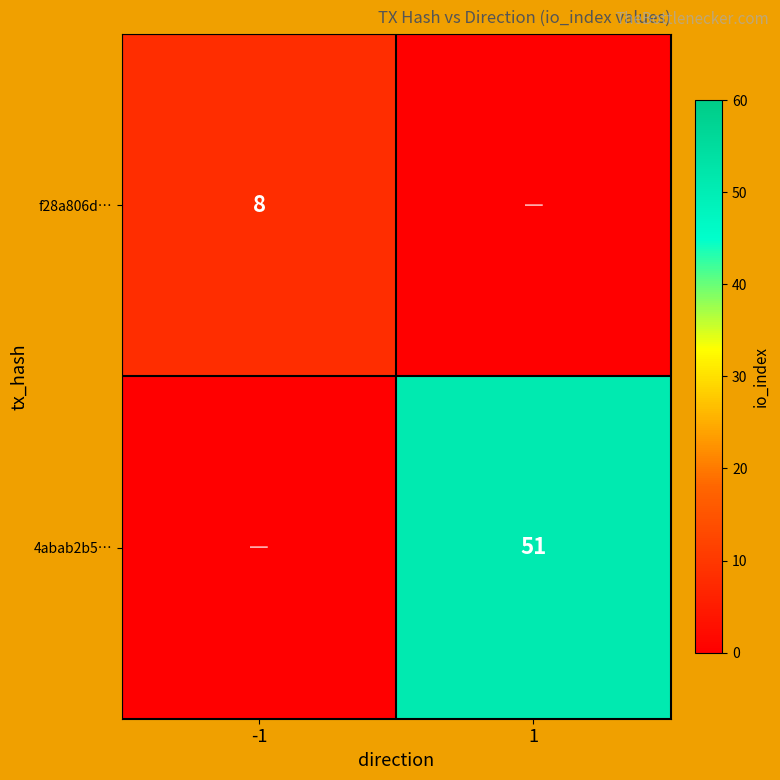

True or false: f28a806d… has a value of 8 at -1.

True